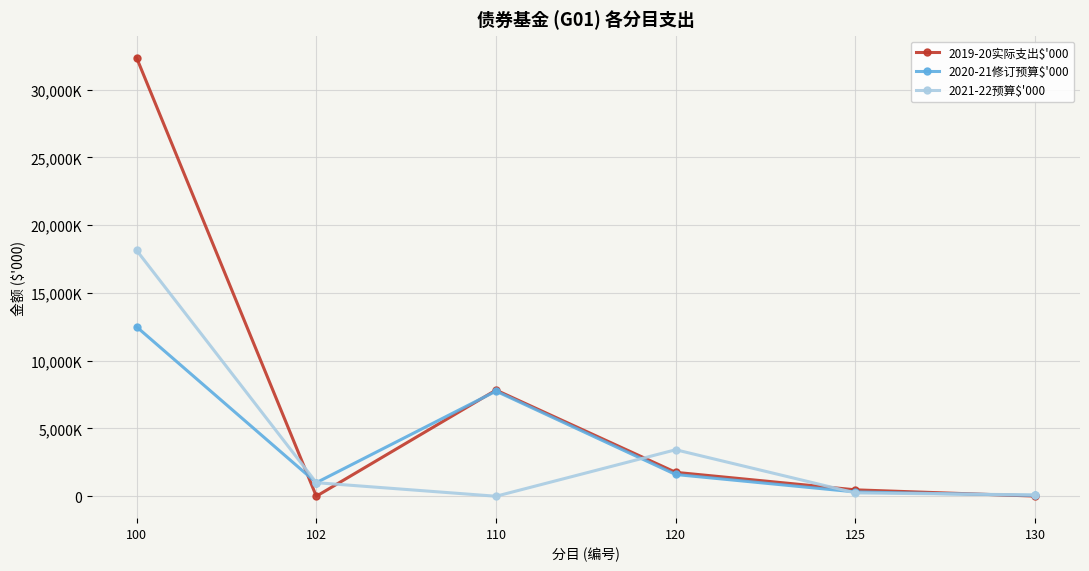

Does the chart display data point markers on the line(s)?

Yes